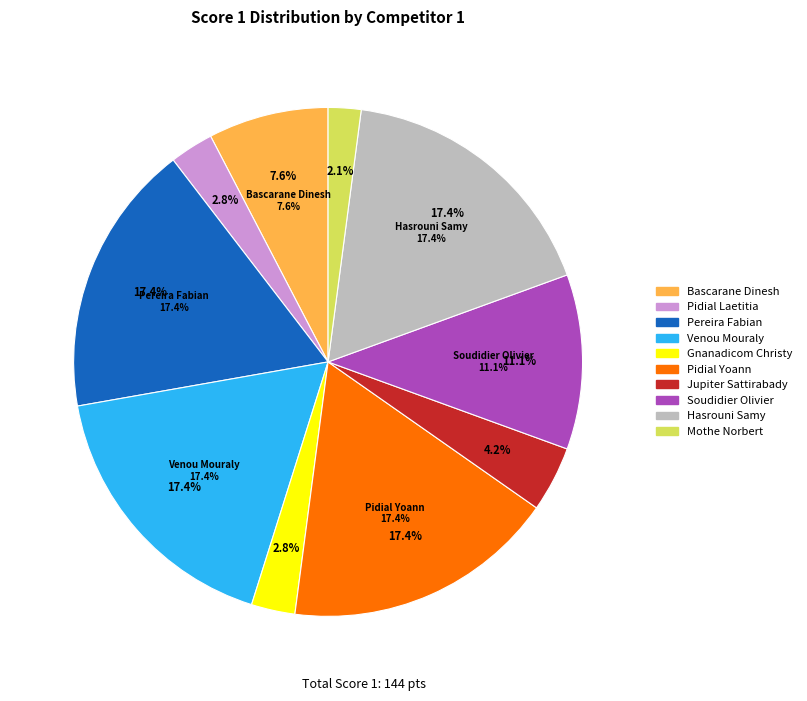

Which slice is the largest?

Pereira Fabian